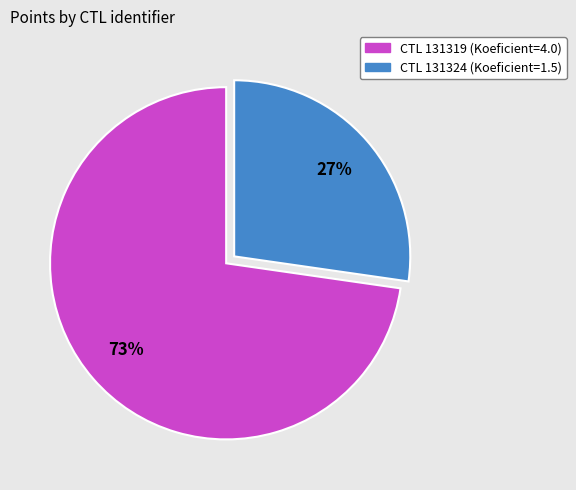

To the nearest percent, what is the average slice percentage?

50%